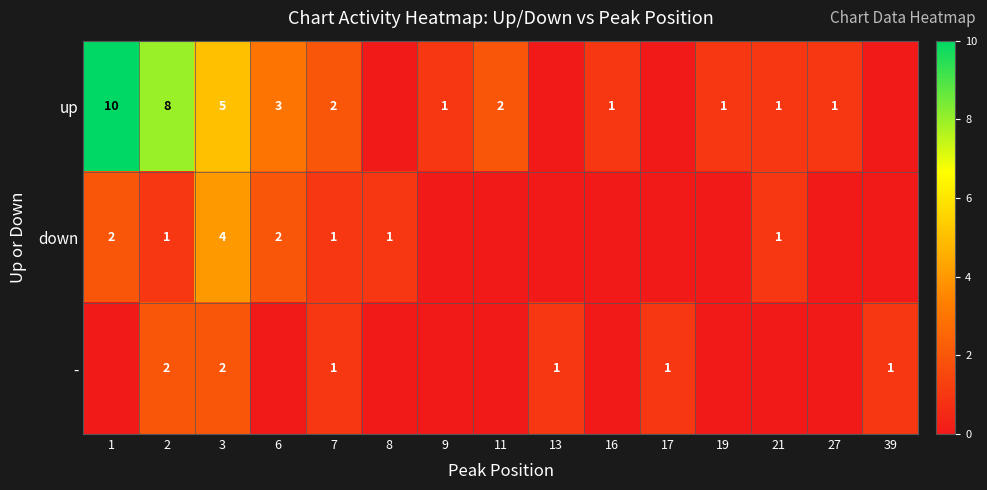

Is the value of down at 6 greater than the value of up at 27?

Yes